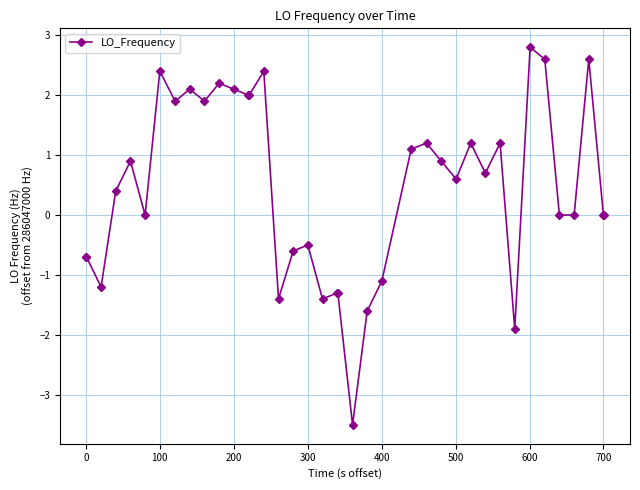

What is the value of the 1st point from the left?

-0.7